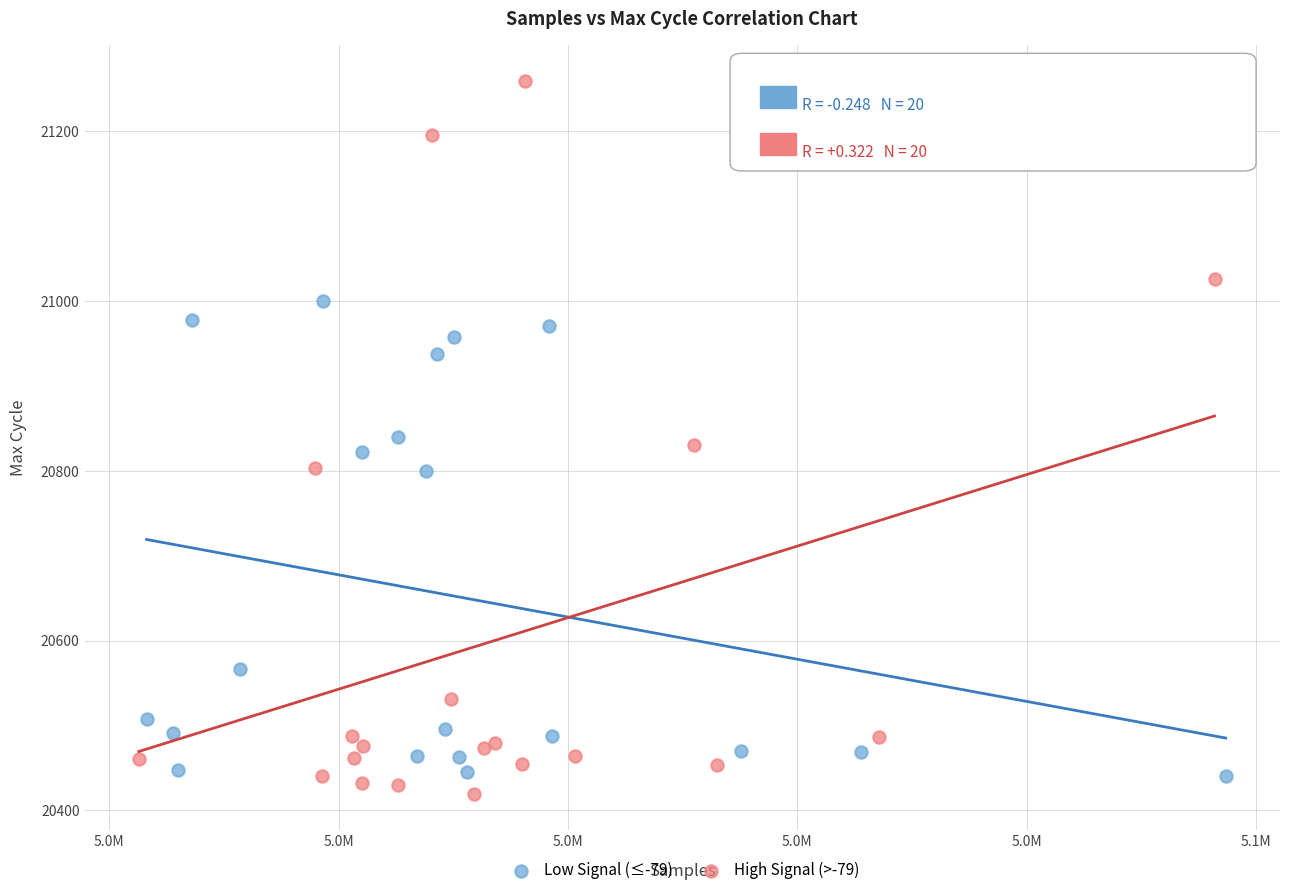

Which series has the largest Y range (max minus min)?

High Signal (>-79)